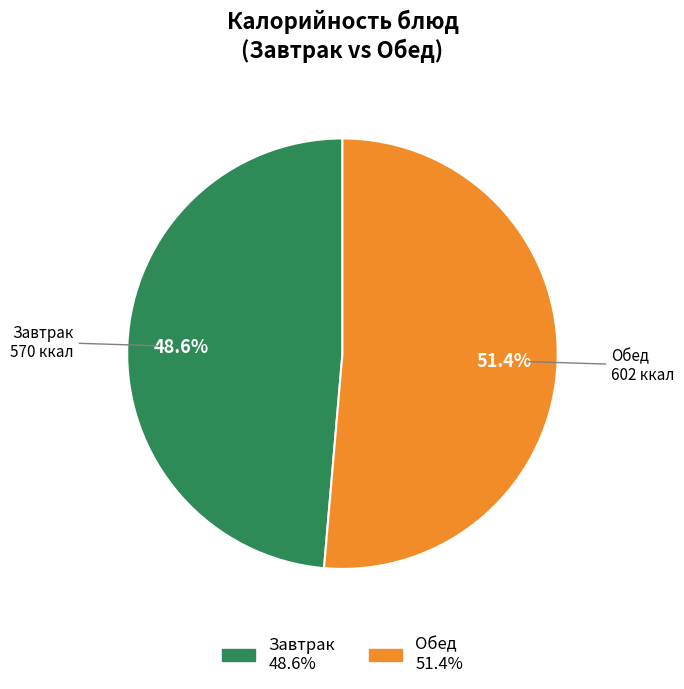

Is Завтрак the majority of the pie?

No